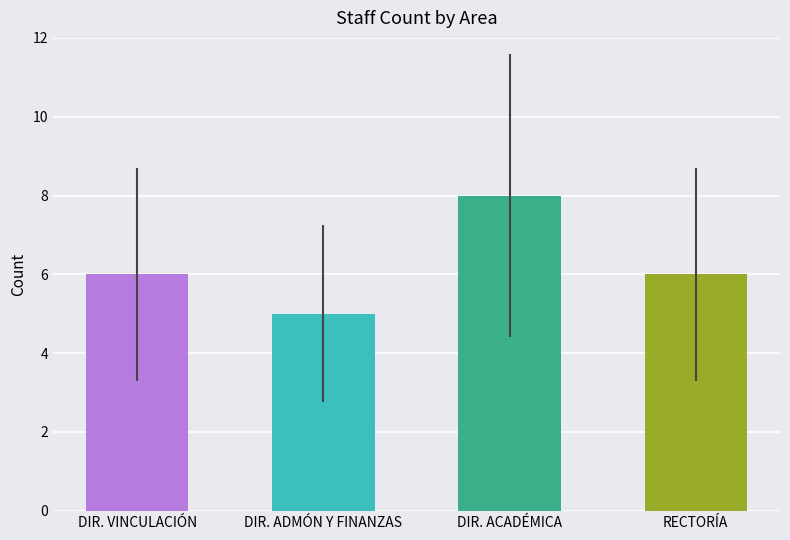

What is the smallest value displayed?

5